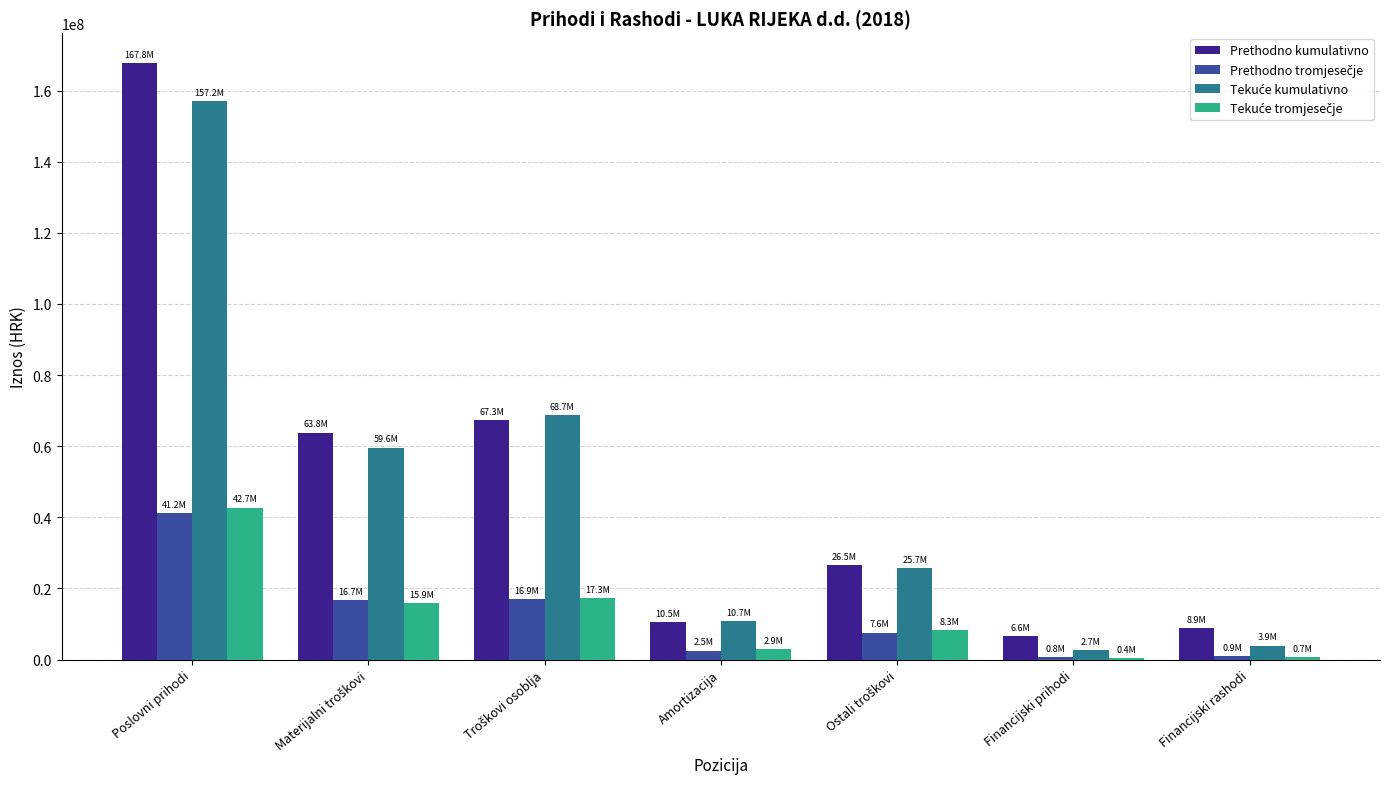

How many categories are shown in the chart?

7